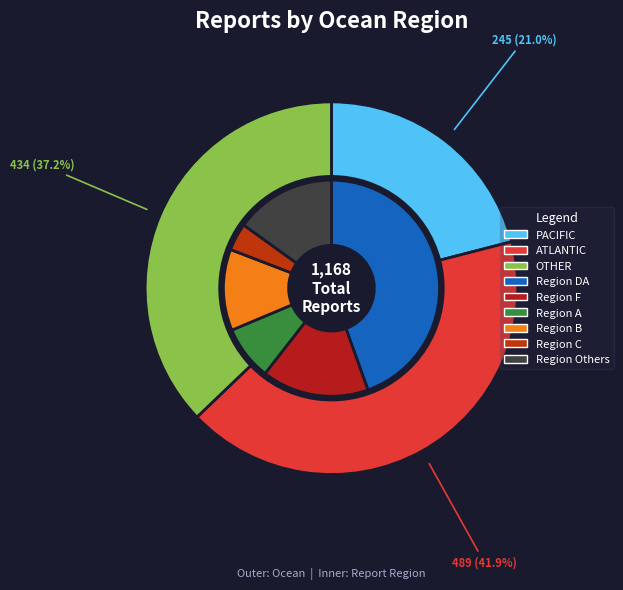

Count the number of slices in the pie.

7